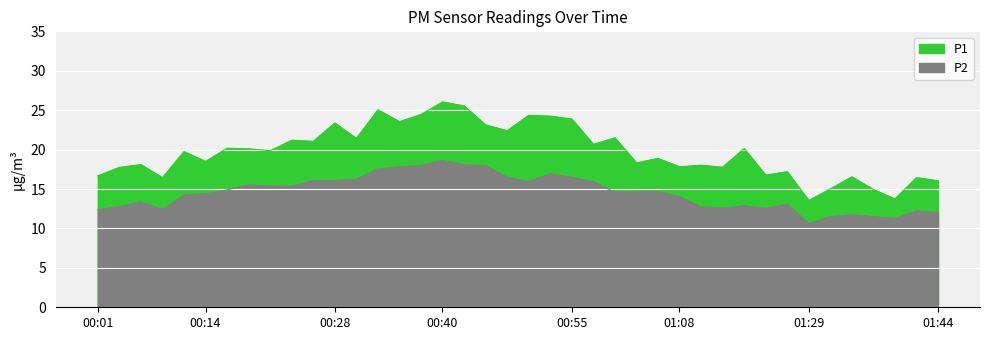

True or false: P1 and P2 intersect in this chart.

False